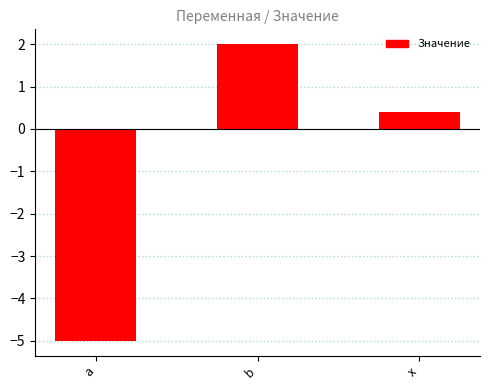

Reading left to right, list all the values displayed in this chart.

-5.0	2.0	0.4